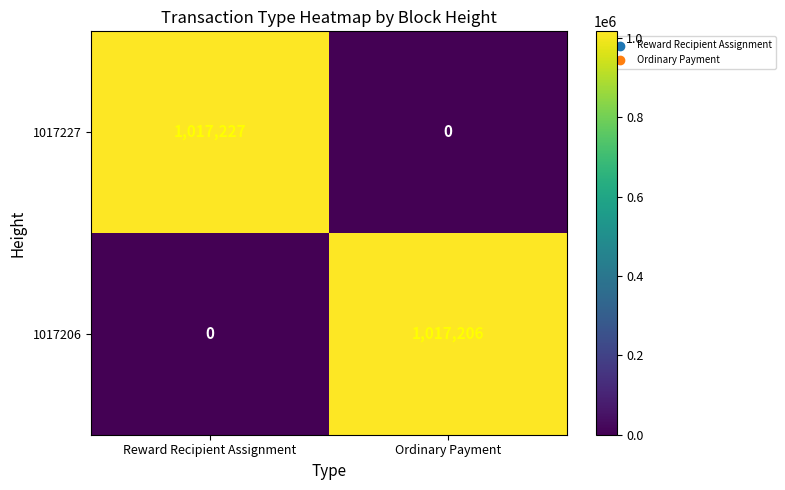

What is the greatest value displayed?

1017227